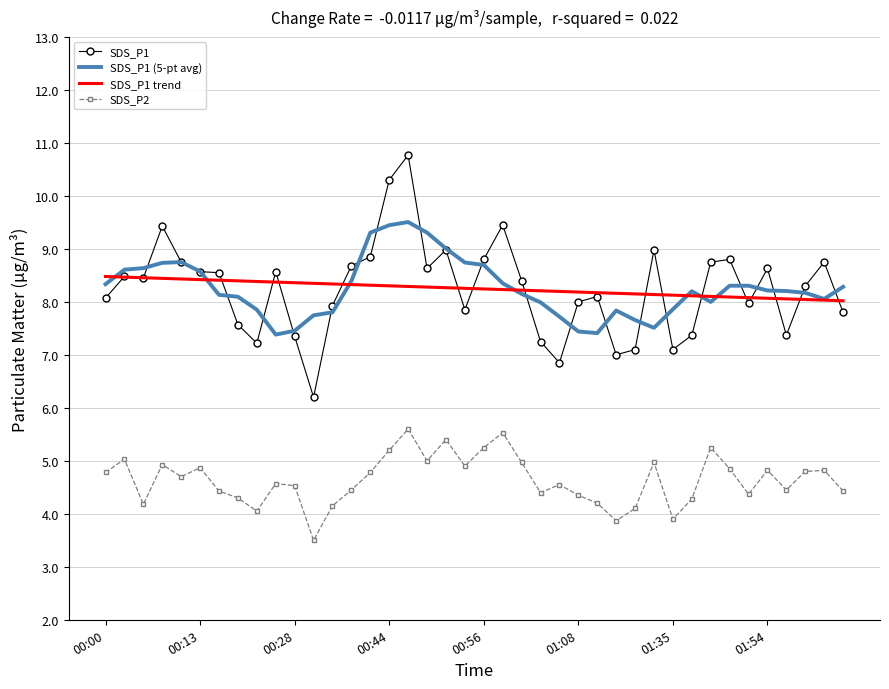

List the series in order of their peak value, lowest first.

SDS_P2, SDS_P1 trend, SDS_P1 (5-pt avg), SDS_P1